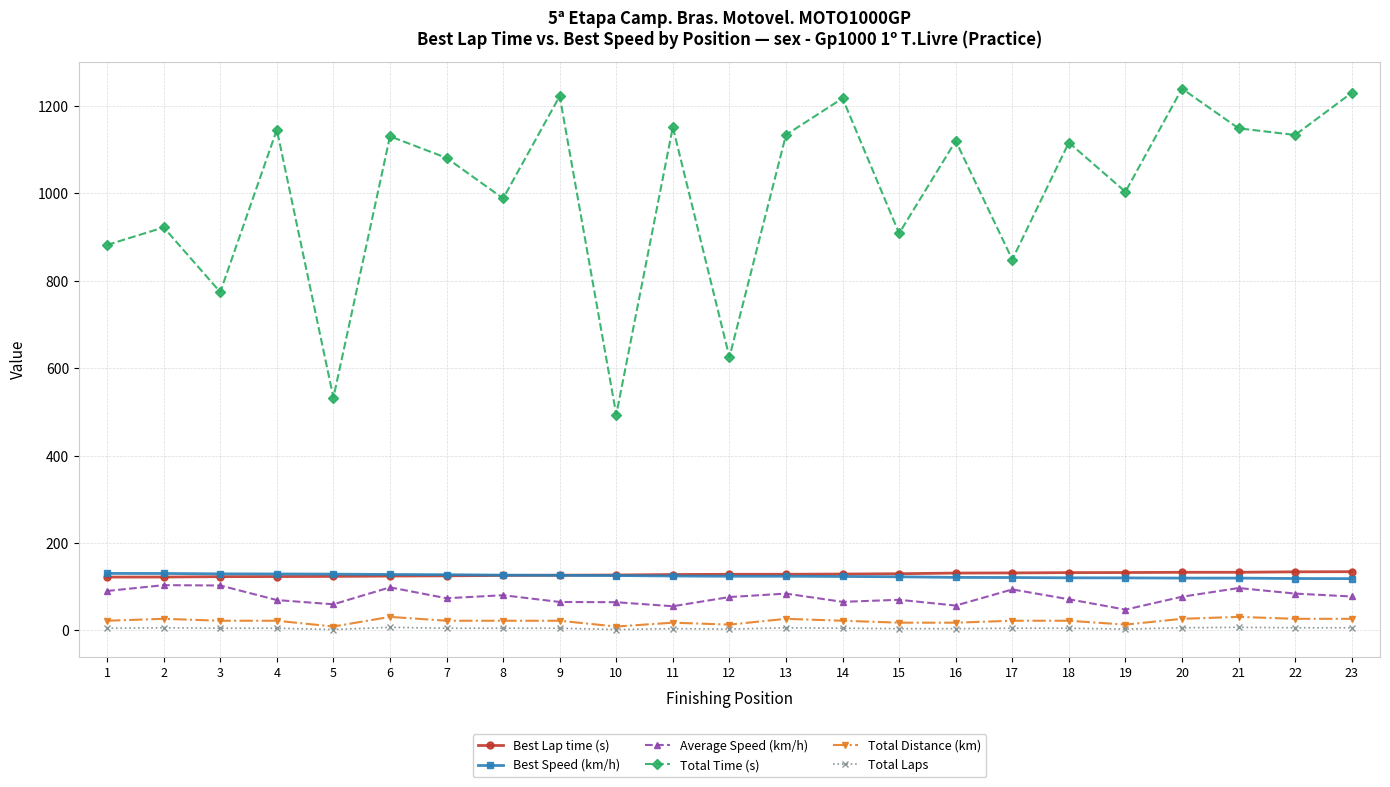

Does the chart have visible grid lines?

Yes